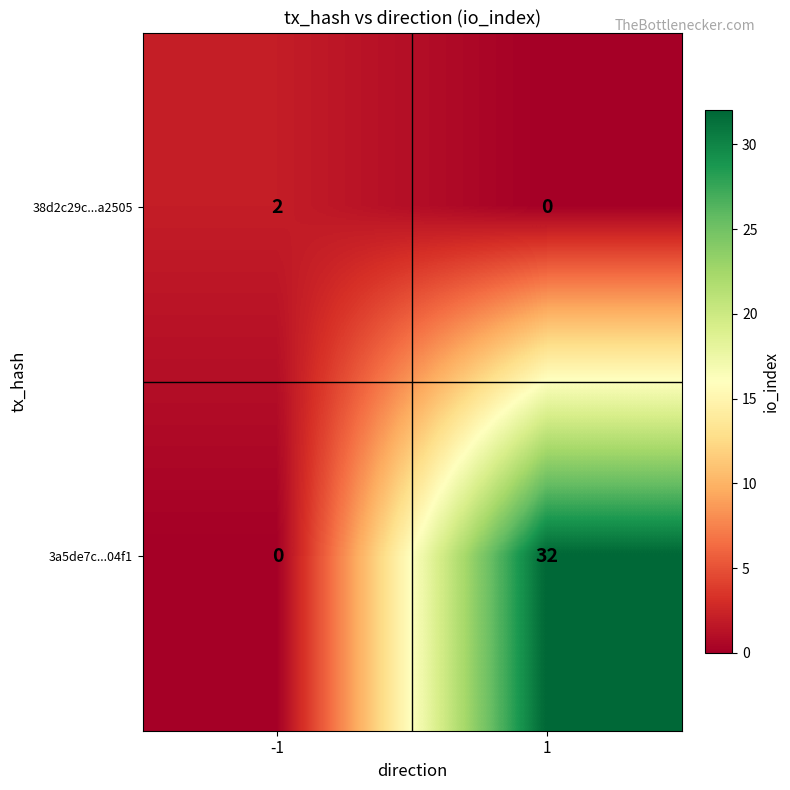

Between -1 and 1, which series saw the biggest shift?

3a5de7c...04f1